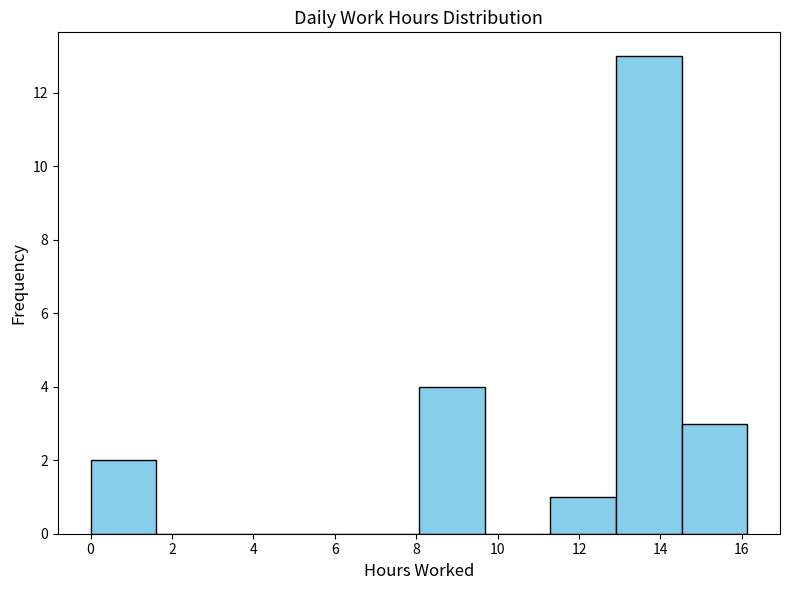

How tall is the bar that spans 0.0 to 1.6 on the x-axis? Neither the bar edges nor the heights are printed on the chart, so give them approximately, as read against the axes.

2